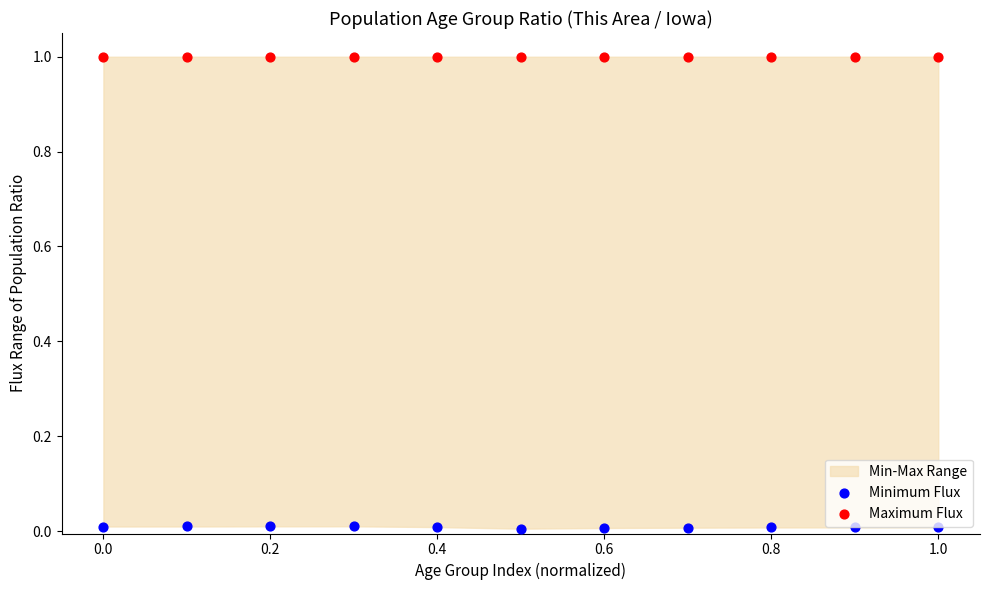

Which series contains the lowest Y value?

Minimum Flux